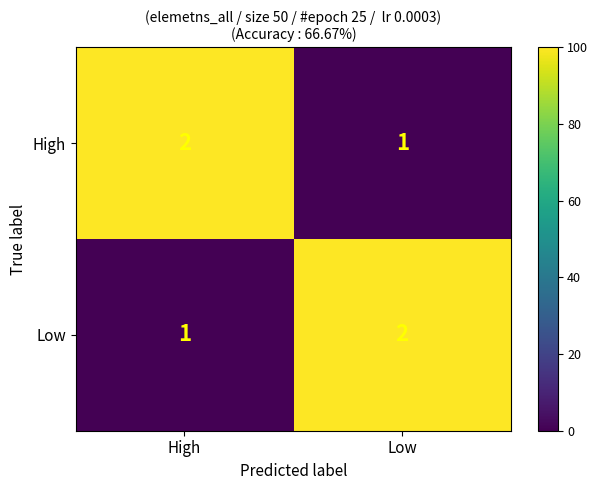

True or false: Low has a value of 2 at High.

False